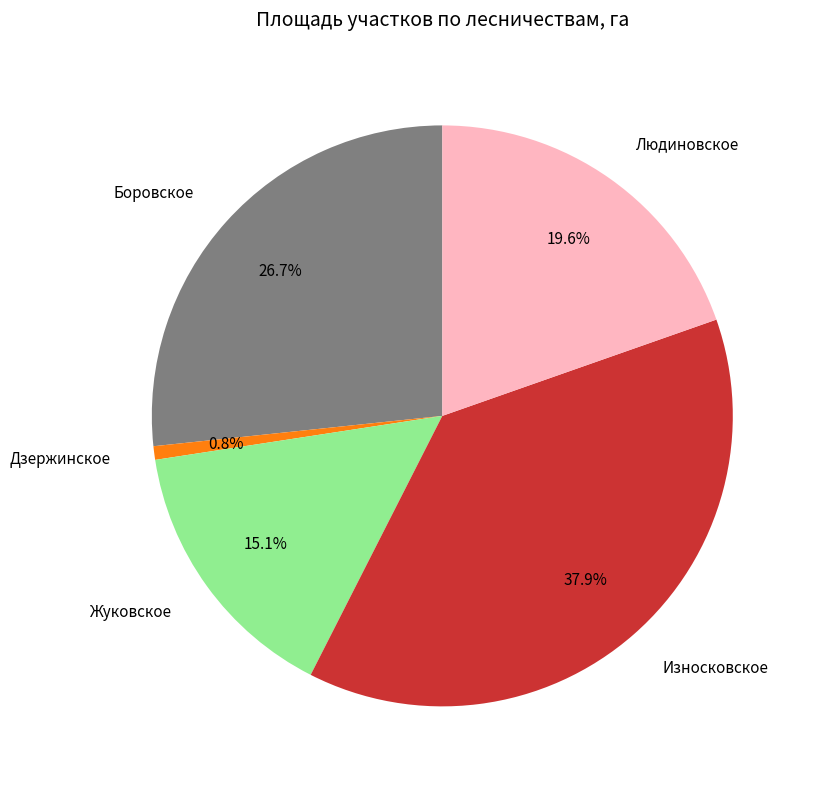

To the nearest percent, what percentage of the pie is Износковское?

38%